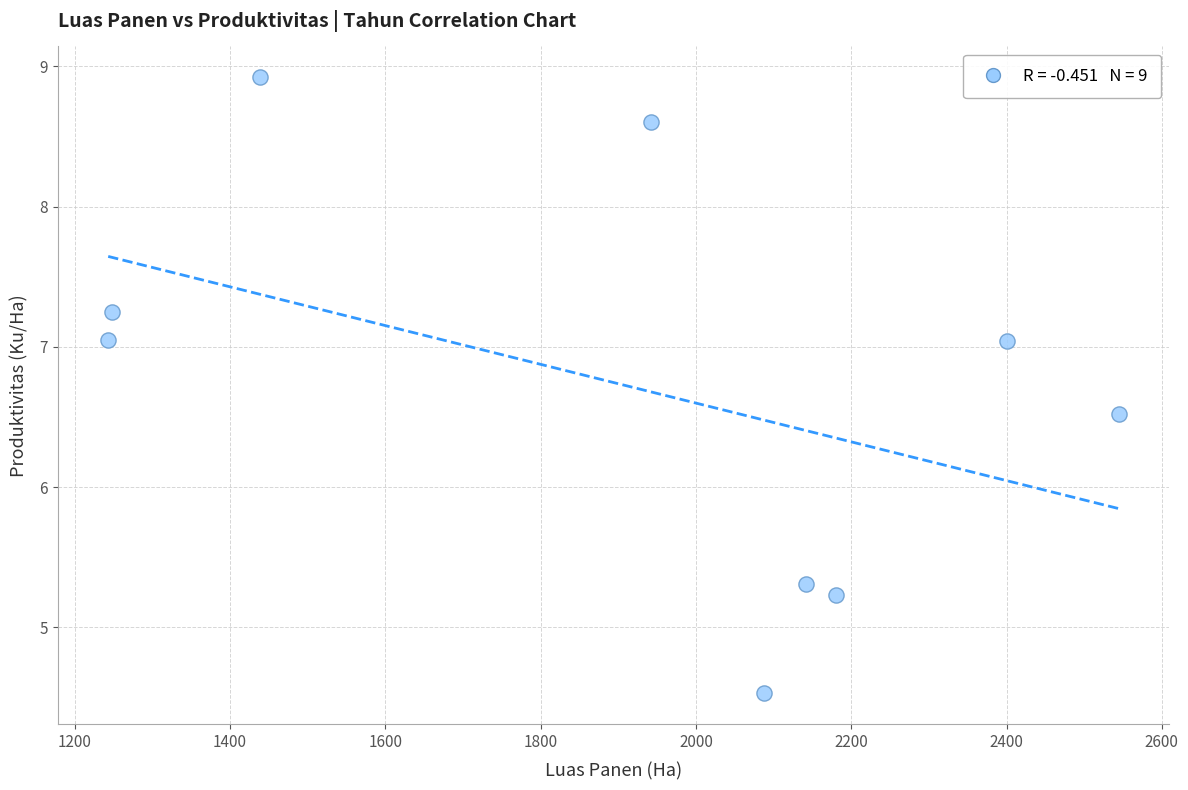

What Y value in the scatter plot is closest to 6?

6.5